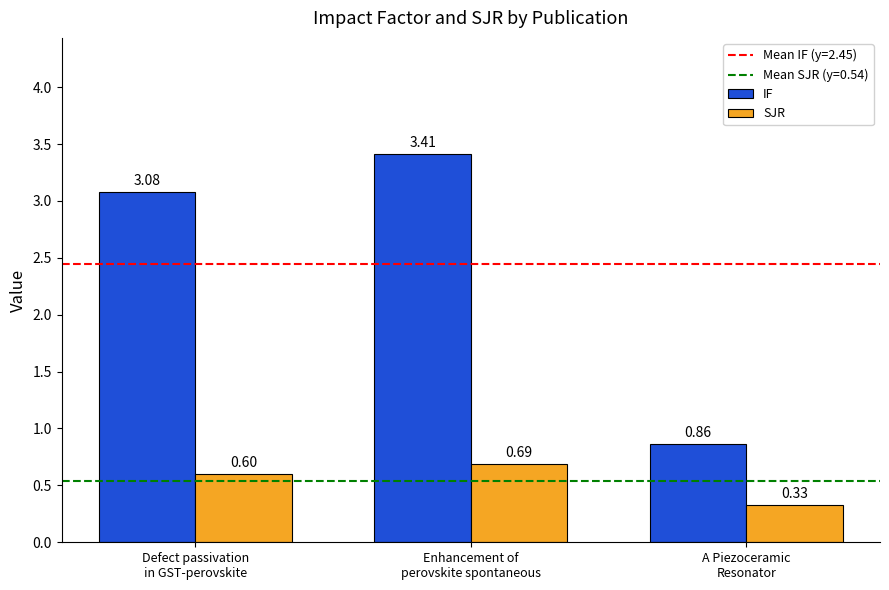

The value of SJR at Enhancement of
perovskite spontaneous is 0.2. True or false?

False